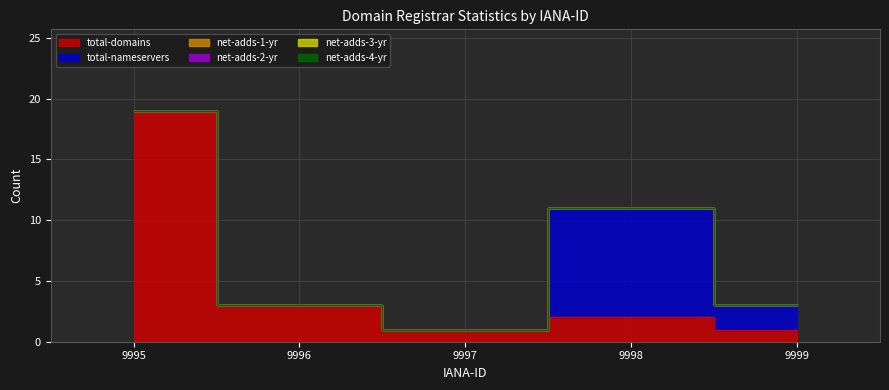

True or false: total-domains and net-adds-2-yr cross at least once.

False